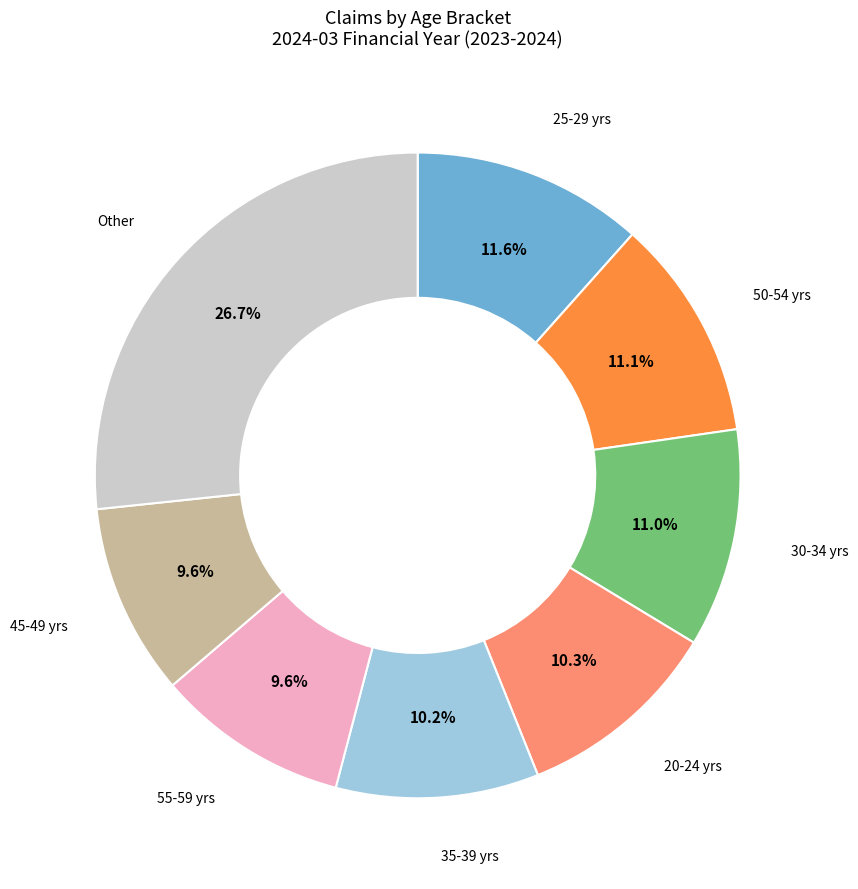

Is there any slice that represents more than half of the pie?

No